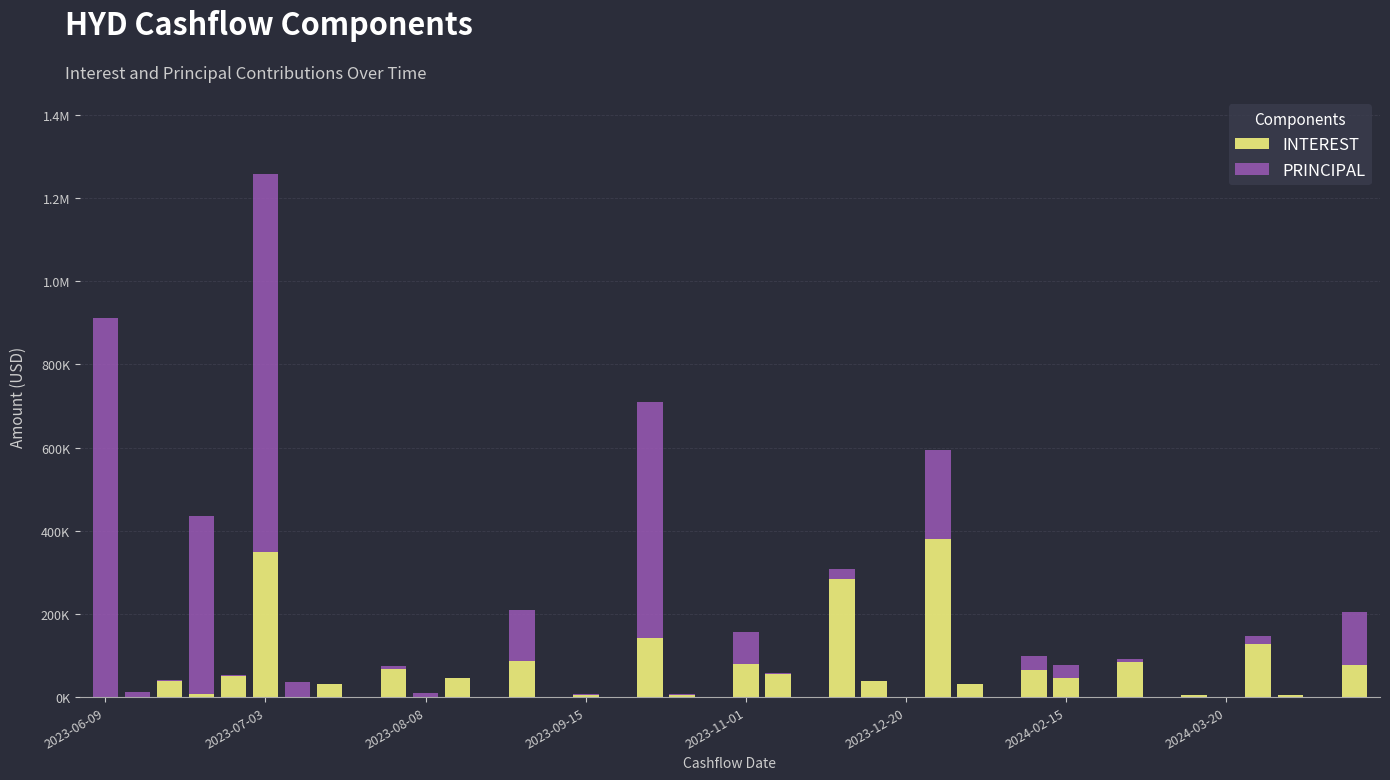

At which label is INTEREST closest to 189551?

17